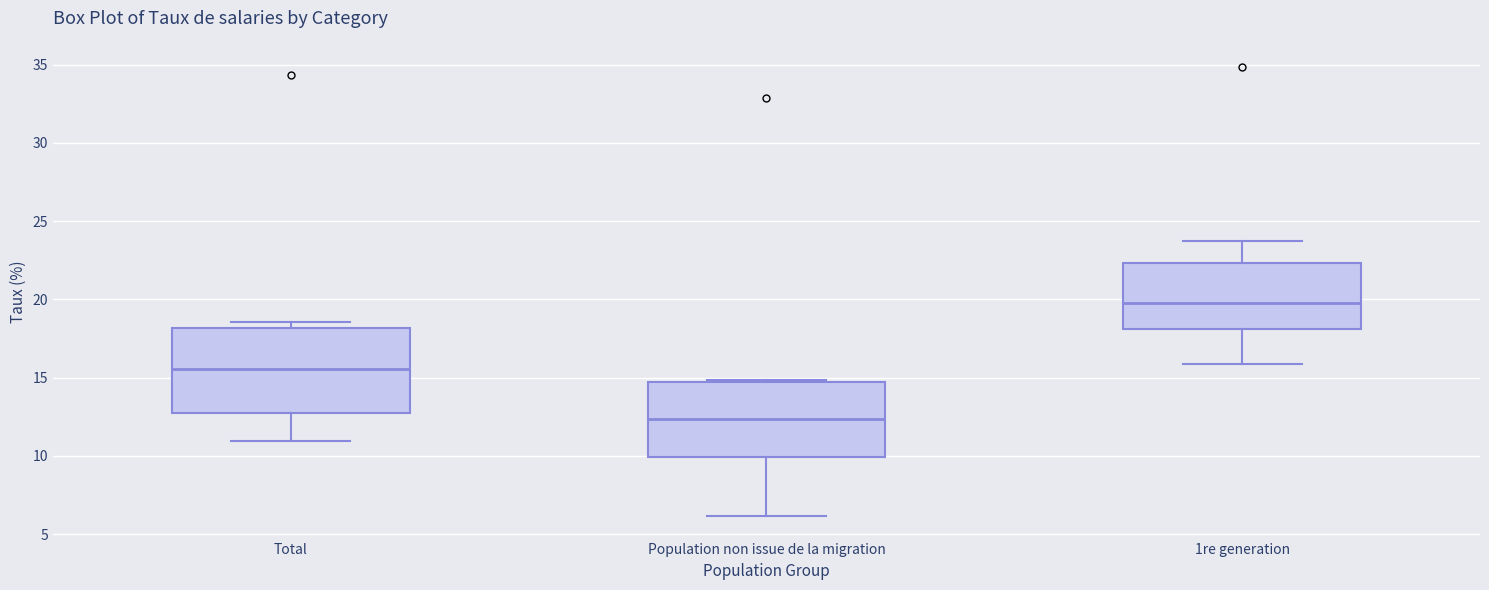

Where is the lower edge of the box for Population non issue de la migration on the y-axis? The values are not printed on the chart, so give them approximately, as read against the axis.

10.0